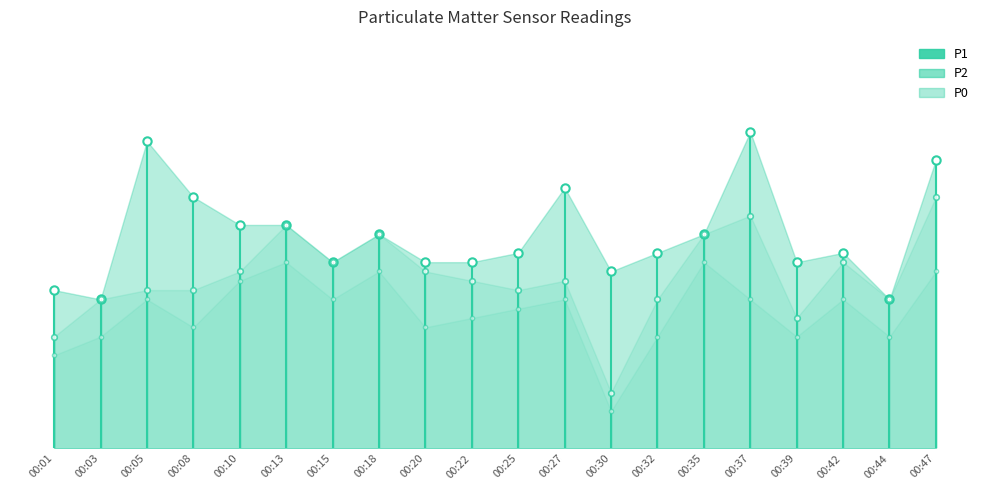

At 00:13, list the series in order from smallest to largest.

P0, P1, P2